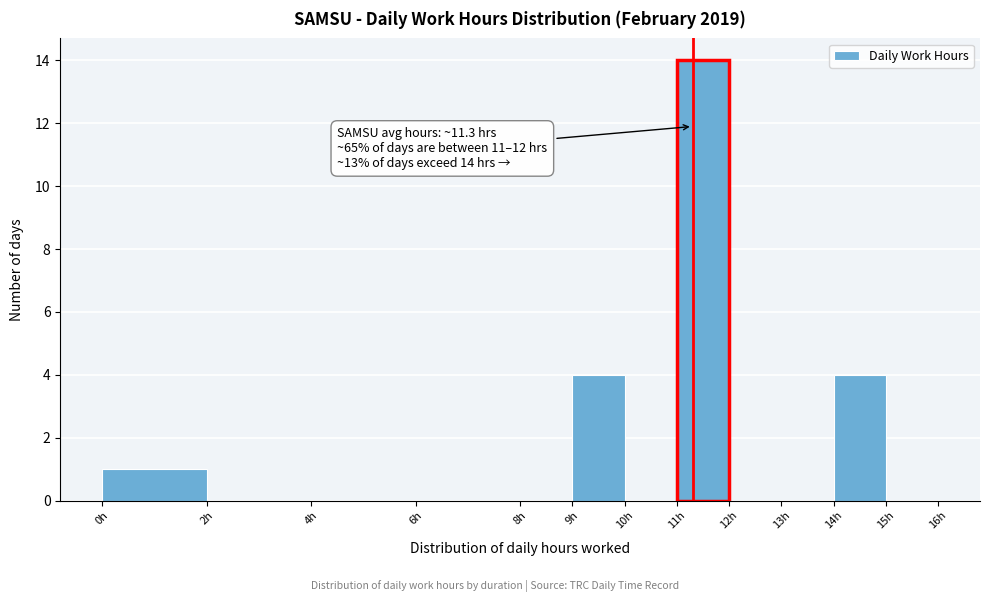

Over which range of the x-axis is the bar tallest?

11 to 12